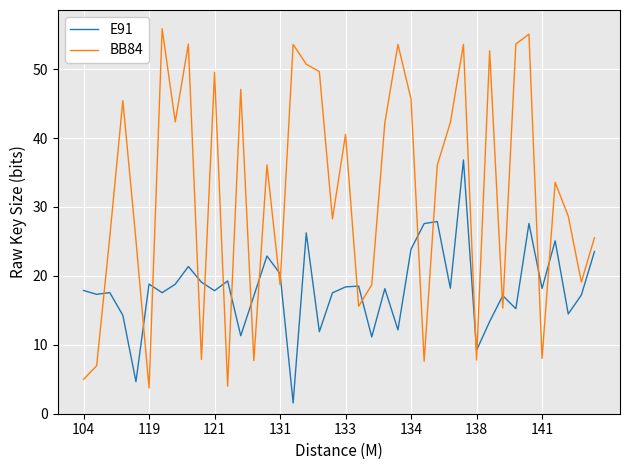

What is the highest value of the E91 series?

36.8